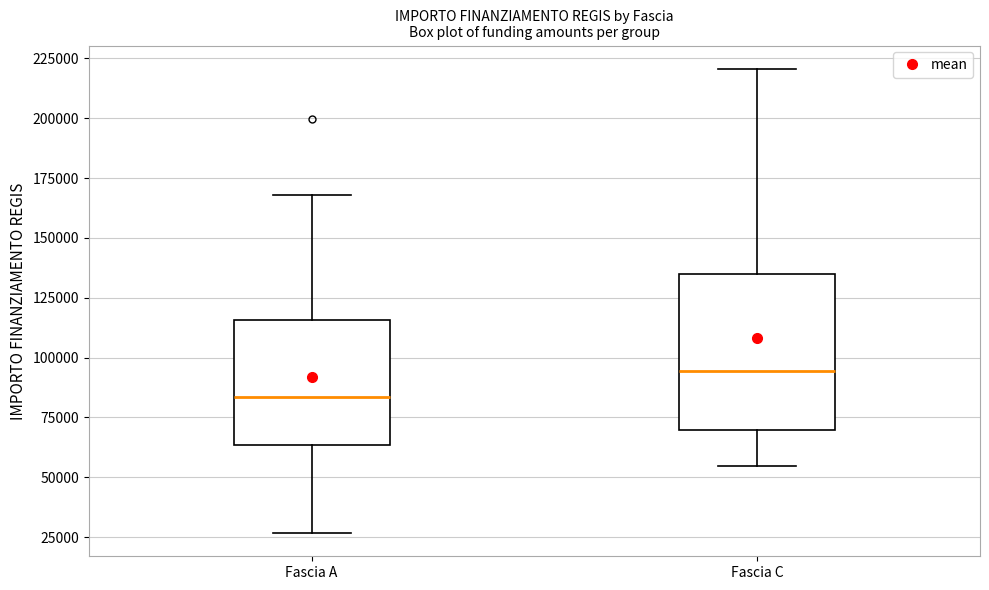

Reading left to right, transcribe this box plot: for each box, give where its median line is, the range the box spans, and where its two whiskers end, as read against the y-axis. The values are not printed on the chart, so give them approximately, as read against the axis.

Fascia A: median 85000, box 65000 to 115000, whiskers 25000 to 170000
Fascia C: median 95000, box 70000 to 135000, whiskers 55000 to 220000